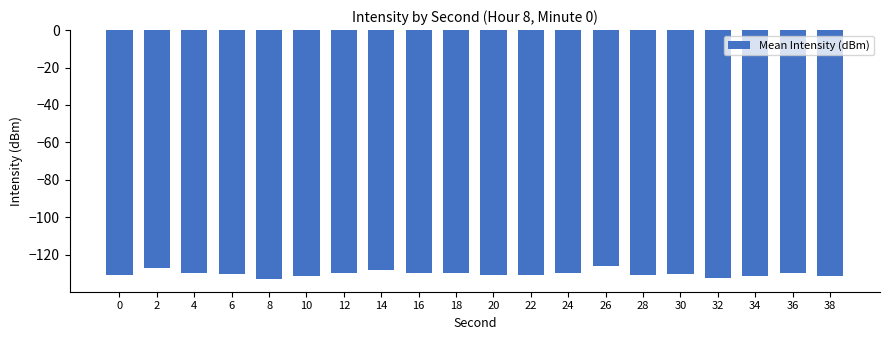

Which has a higher value, 14 or 36?

14